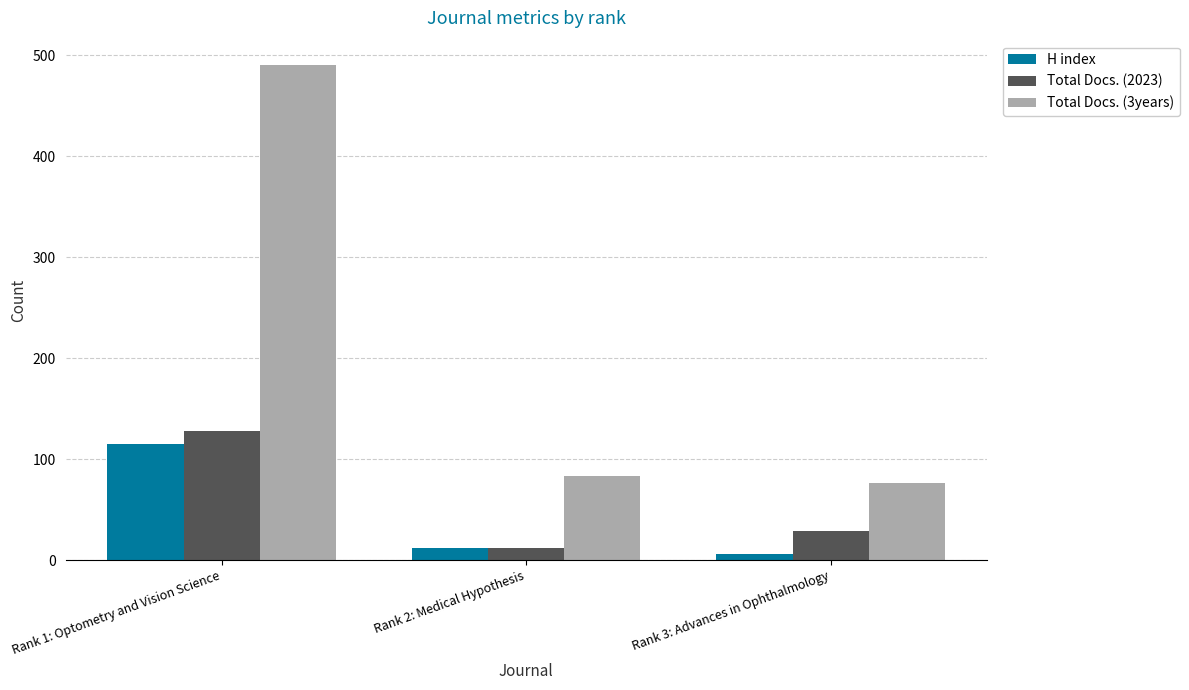

What are all the series names shown in the legend?

H index, Total Docs. (2023), Total Docs. (3years)